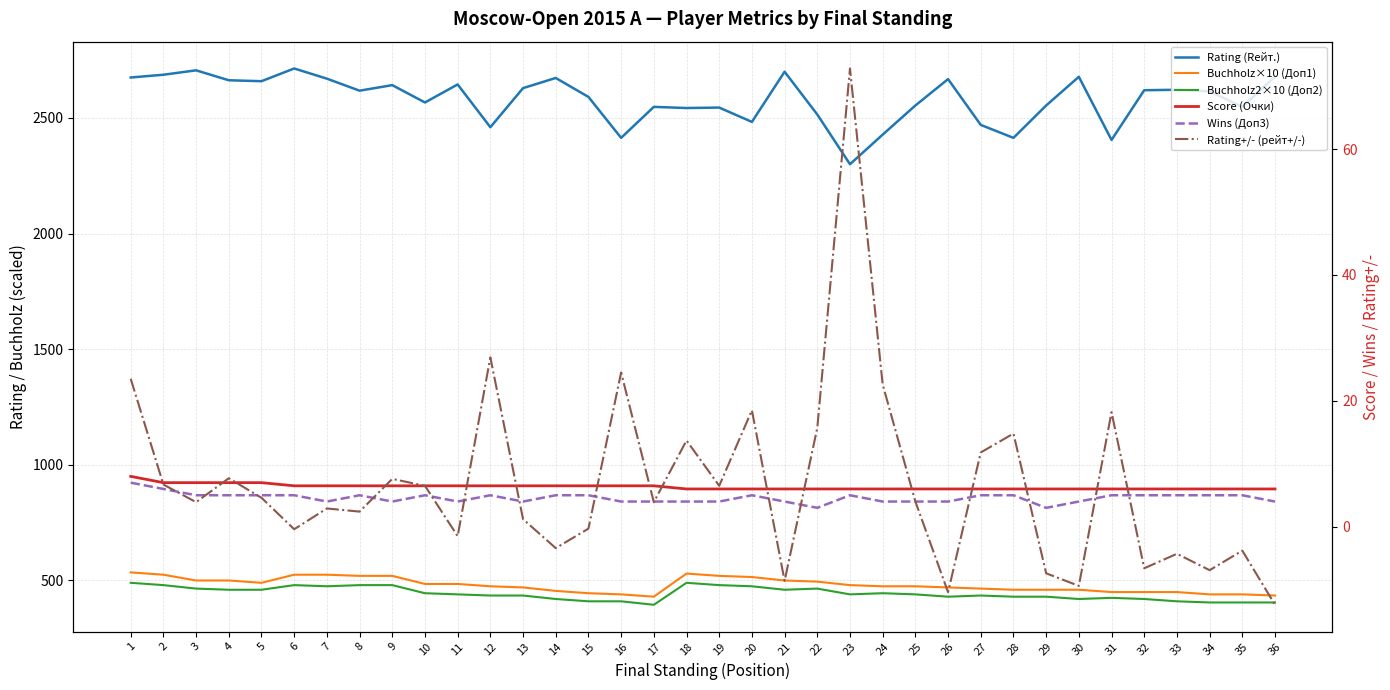

Is this an area chart (filled region under the line)?

No